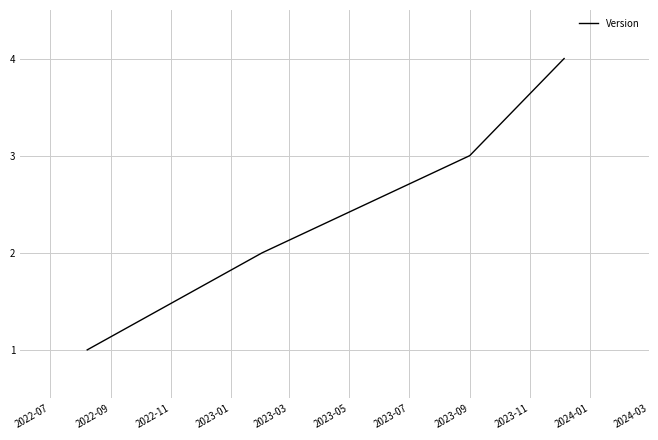

What is the maximum value shown in the chart?

4